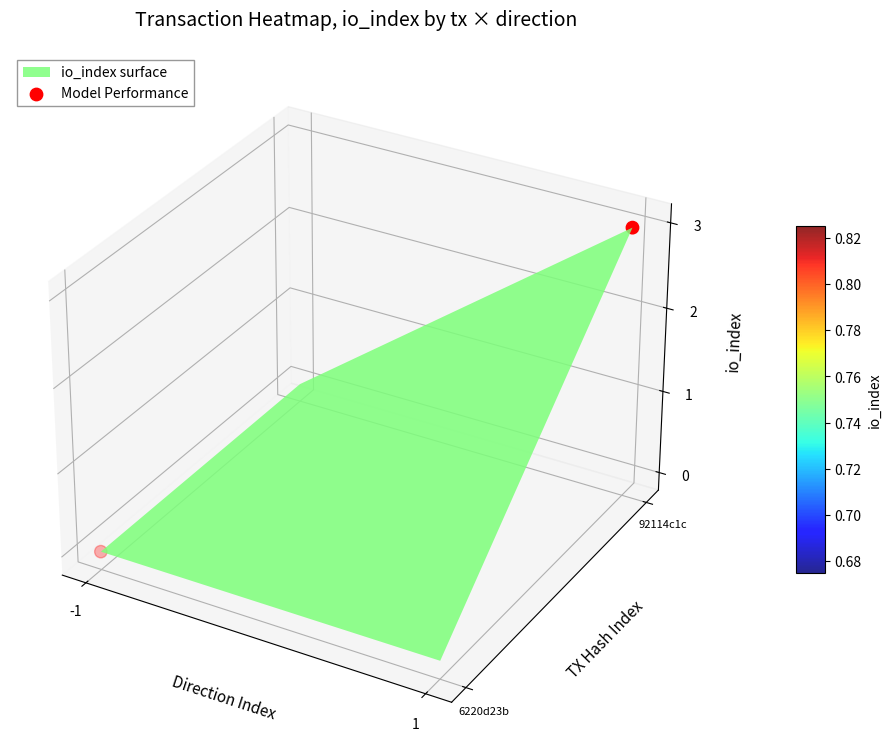

How many data points are less than 0?

1